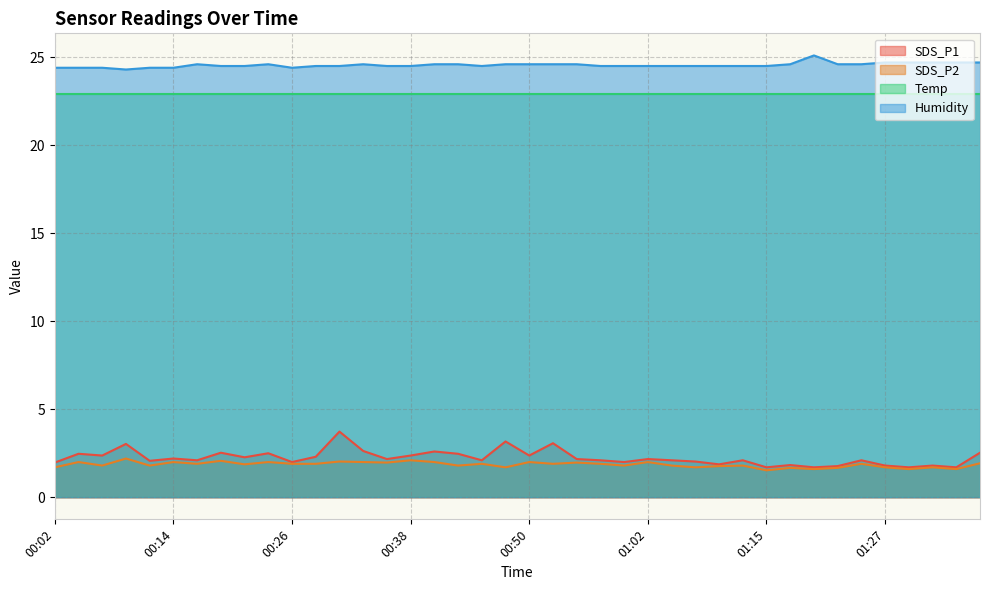

True or false: SDS_P2 has more than 2 points higher than both neighbors.

True